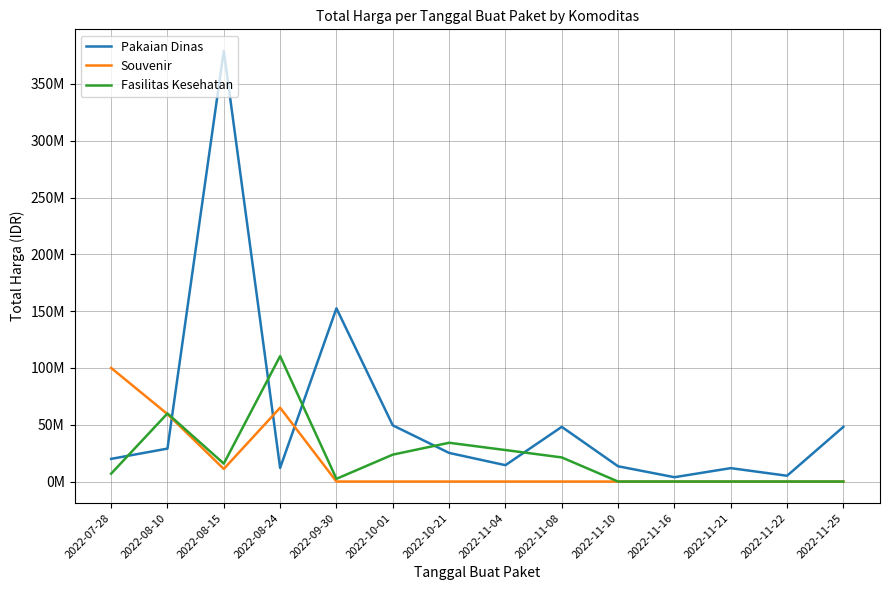

Reading left to right, transcribe all the data shown in this chart.

Pakaian Dinas: 19950000	29000000	379075000	12000000	152477000	49478000	25200000	14400000	48140000	13442000	3825000	11800000	5093000	48140000
Souvenir: 100000000	59375000	11100000	65000000	0	0	0	0	0	0	0	0	0	0
Fasilitas Kesehatan: 6936000	59935000	15787200	110389990	2395750	23680800	34132505	27720000	21231000	0	0	0	0	0